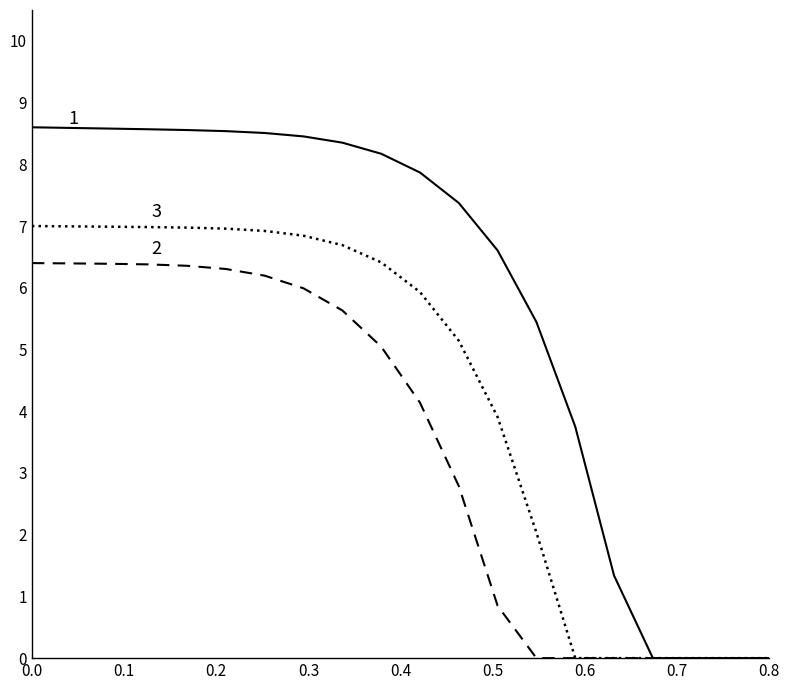

What is the greatest value displayed?

8.6